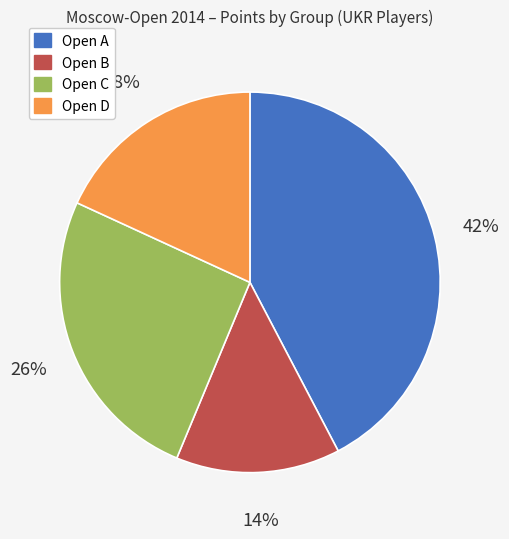

Rank the categories by value from lowest to highest.

Open B, Open D, Open C, Open A